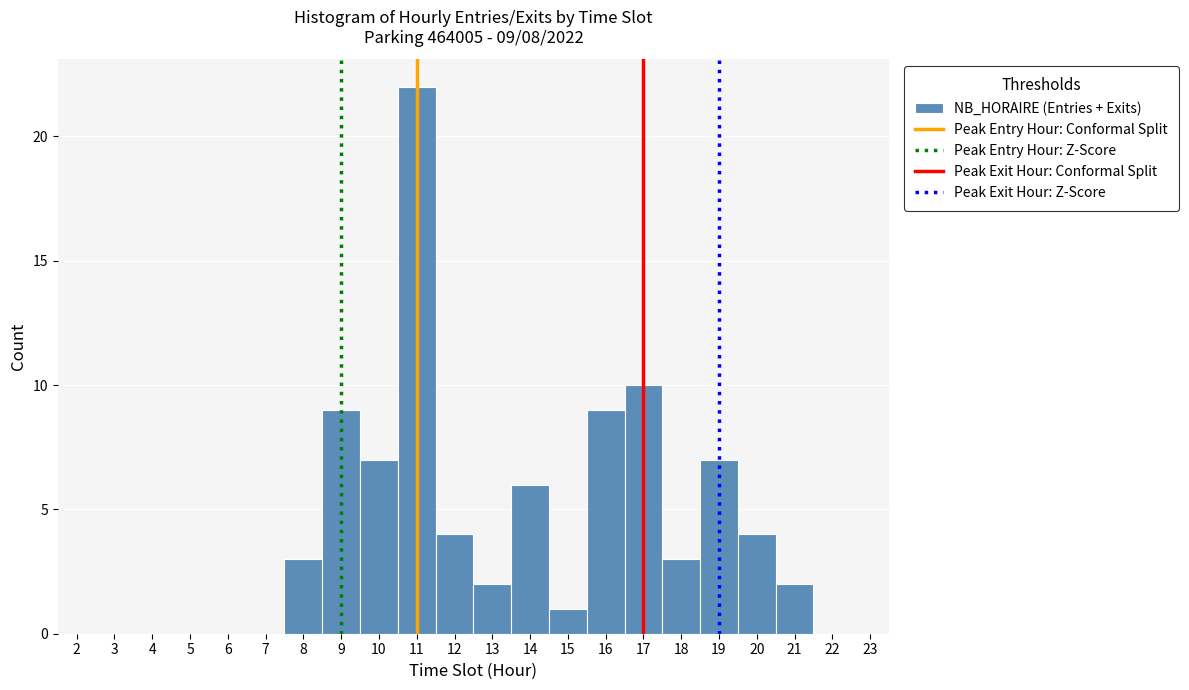

Over which range of the x-axis is the bar tallest?

10.5 to 11.5